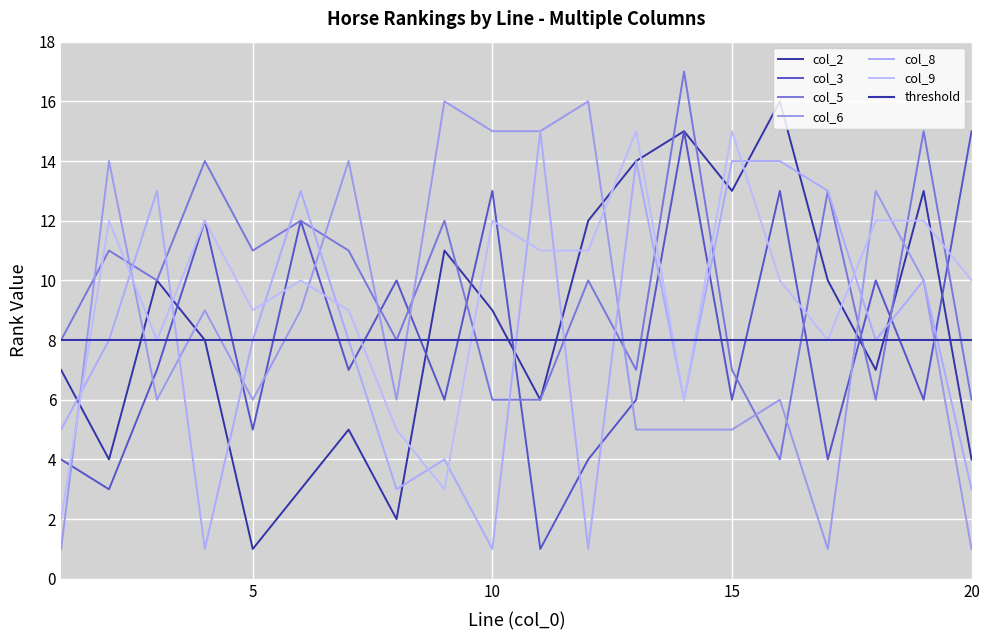

At which label does col_6 first exceed 9?

2